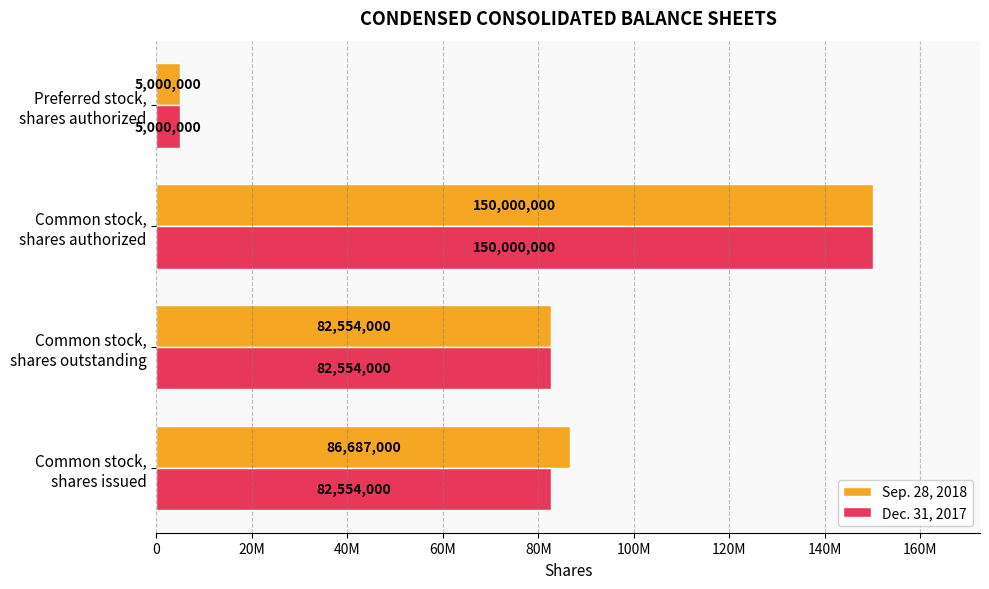

What are all the series names shown in the legend?

Sep. 28, 2018, Dec. 31, 2017